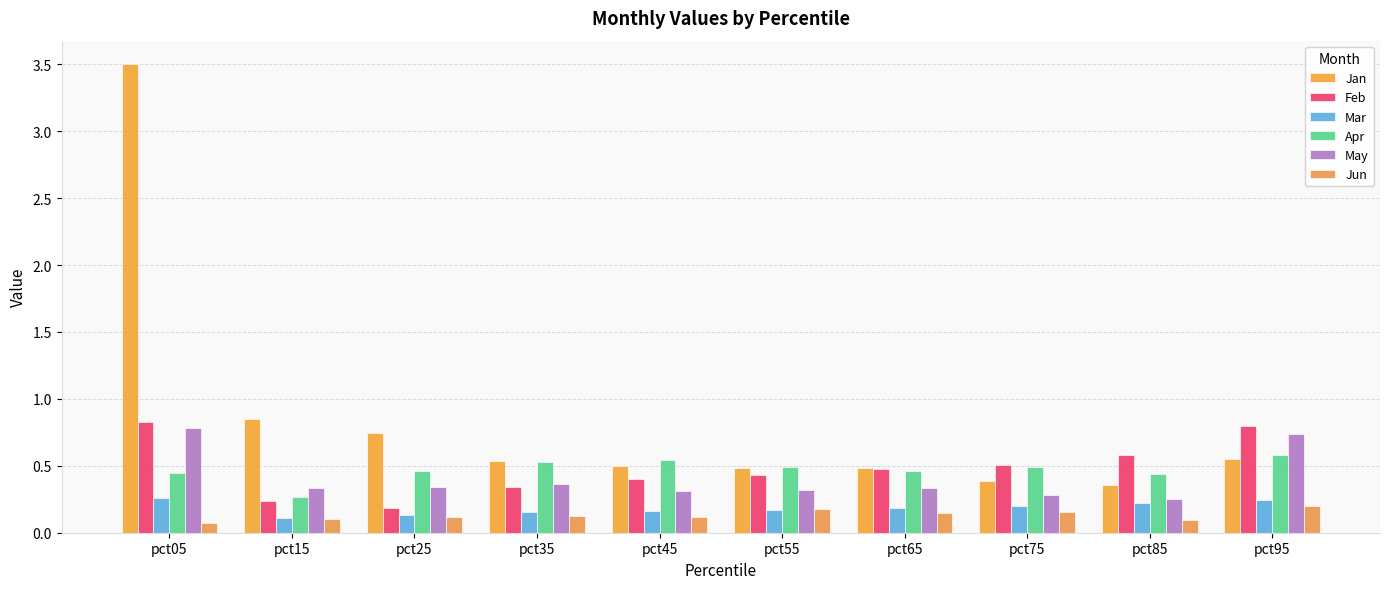

What is the difference between the maximum and second lowest values in the Mar series?

0.1